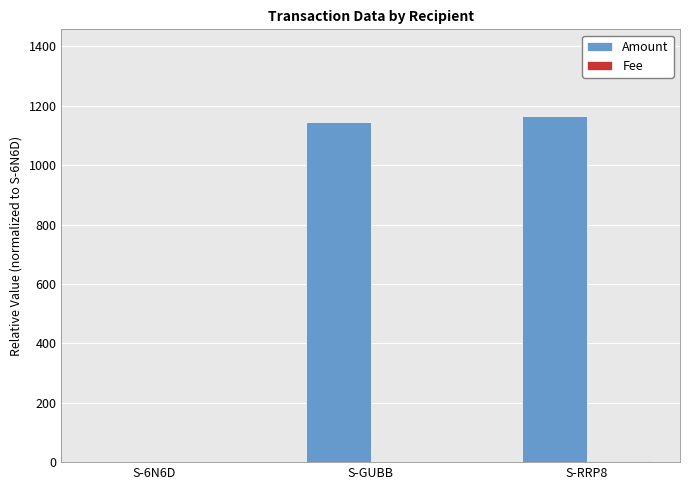

The value of Amount at S-RRP8 is 486. True or false?

False